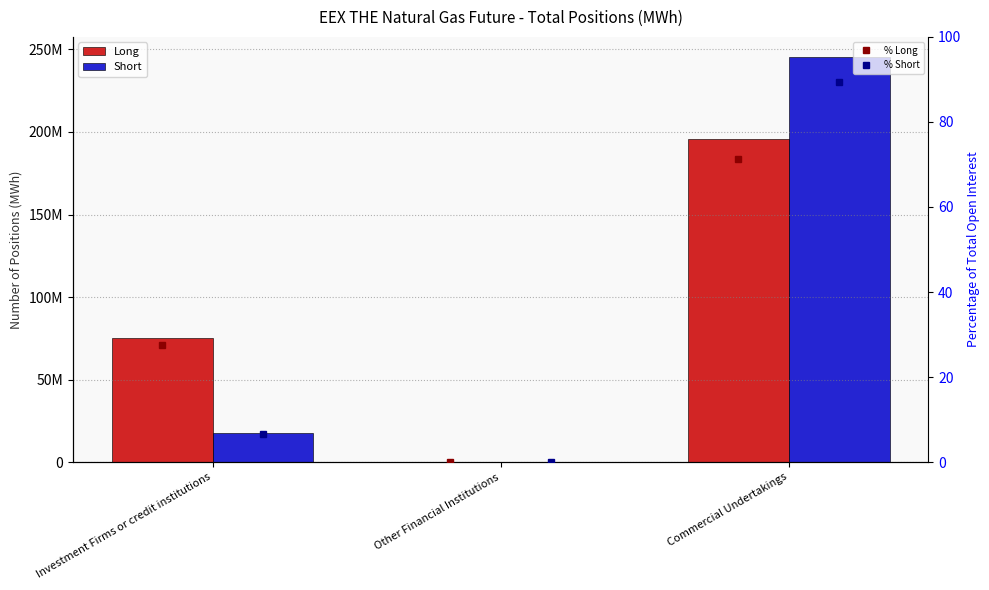

At how many categories does at least one series exceed 223649316?

1